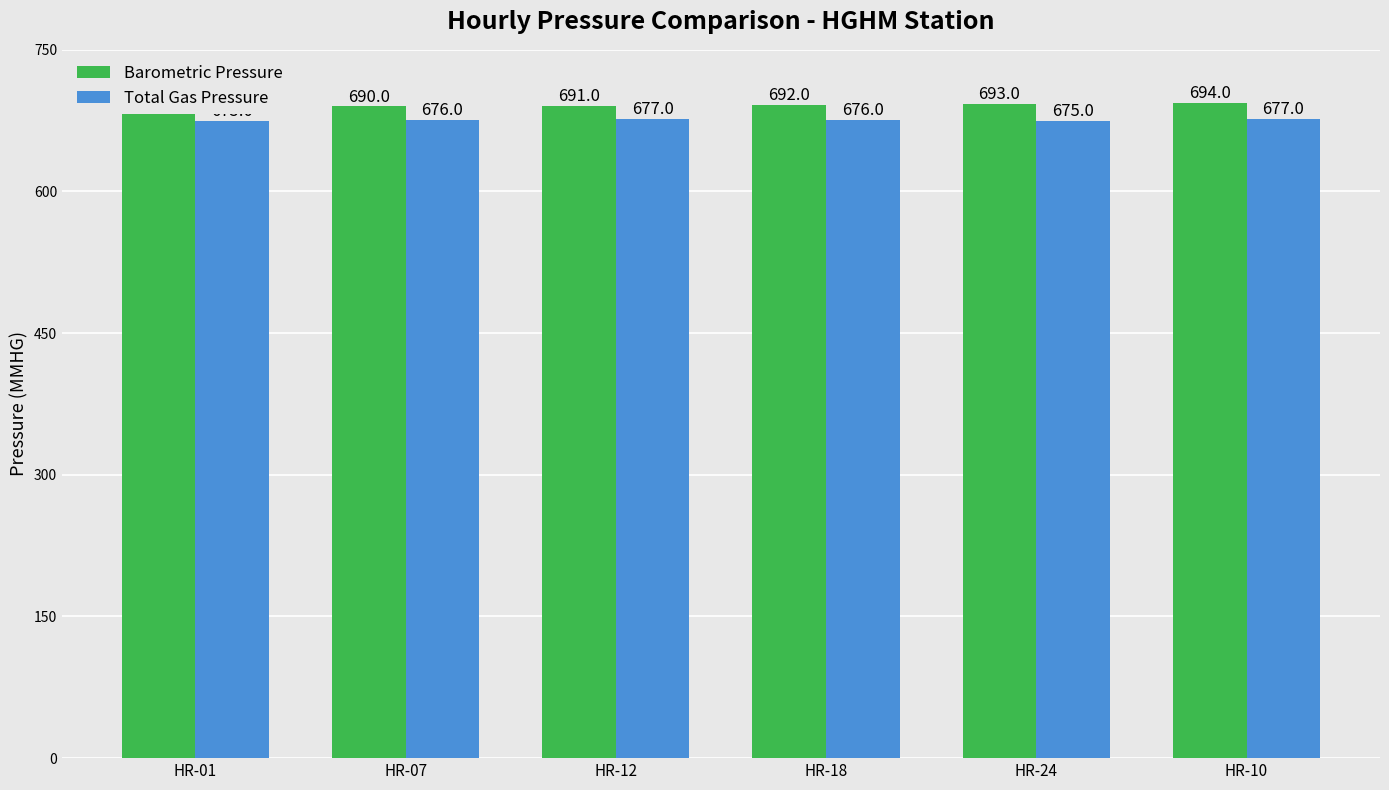

Reading right to left, what are all the values shown in this chart?

Barometric Pressure: 694	693	692	691	690	689
Total Gas Pressure: 677	675	676	677	676	675